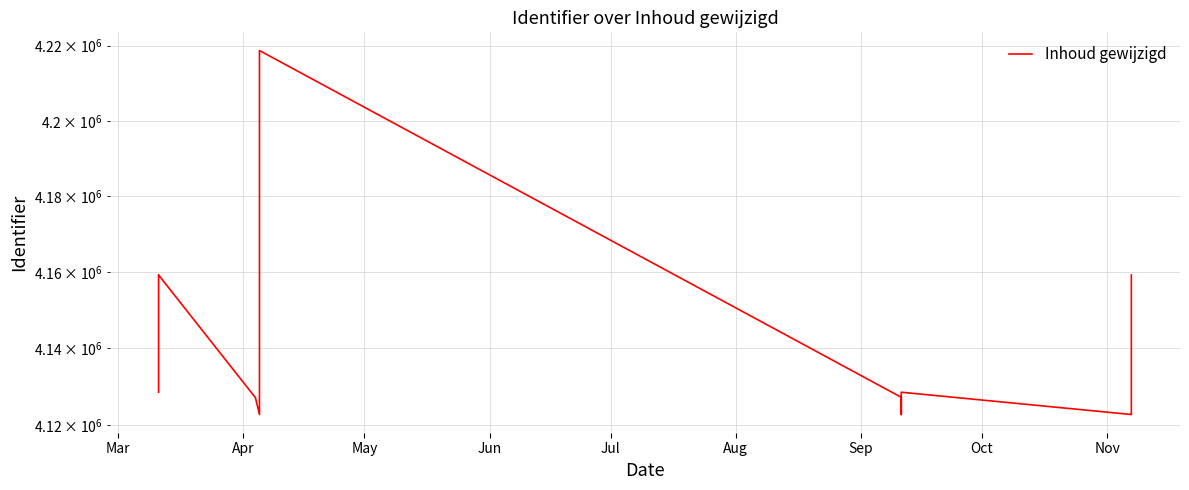

Count the number of categories in the chart.

14